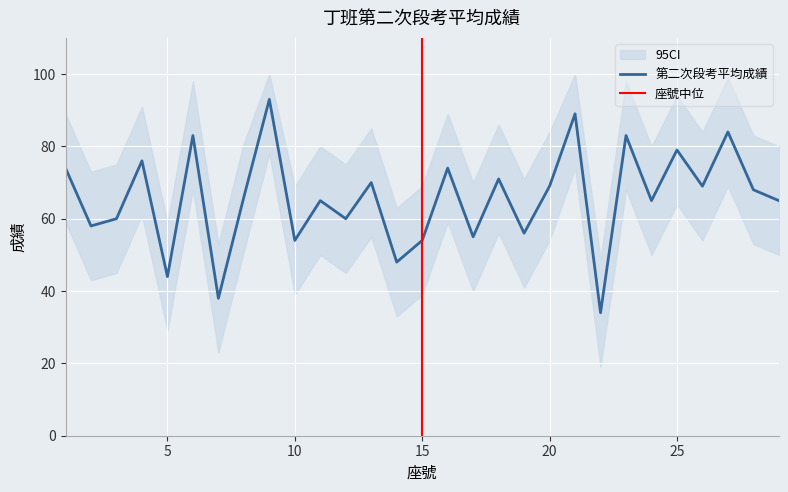

Reading left to right, transcribe all the data shown in this chart.

1=74	2=58	3=60	4=76	5=44	6=83	7=38	8=66	9=93	10=54	11=65	12=60	13=70	14=48	15=54	16=74	17=55	18=71	19=56	20=69	21=89	22=34	23=83	24=65	25=79	26=69	27=84	28=68	29=65